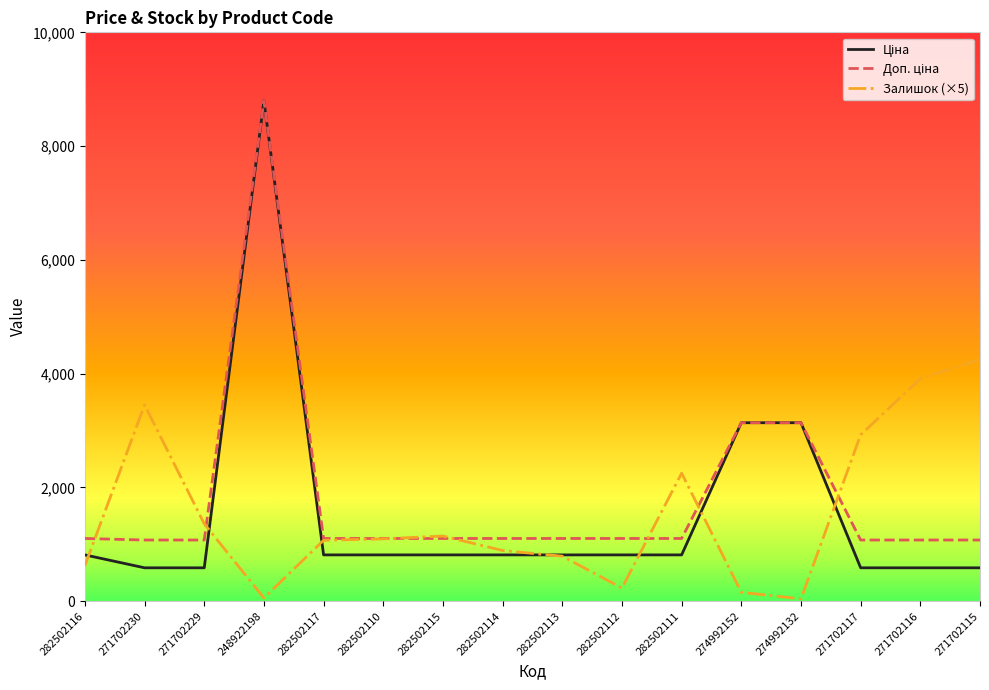

Which series changed the most between 282502113 and 271702116?

Залишок (×5)